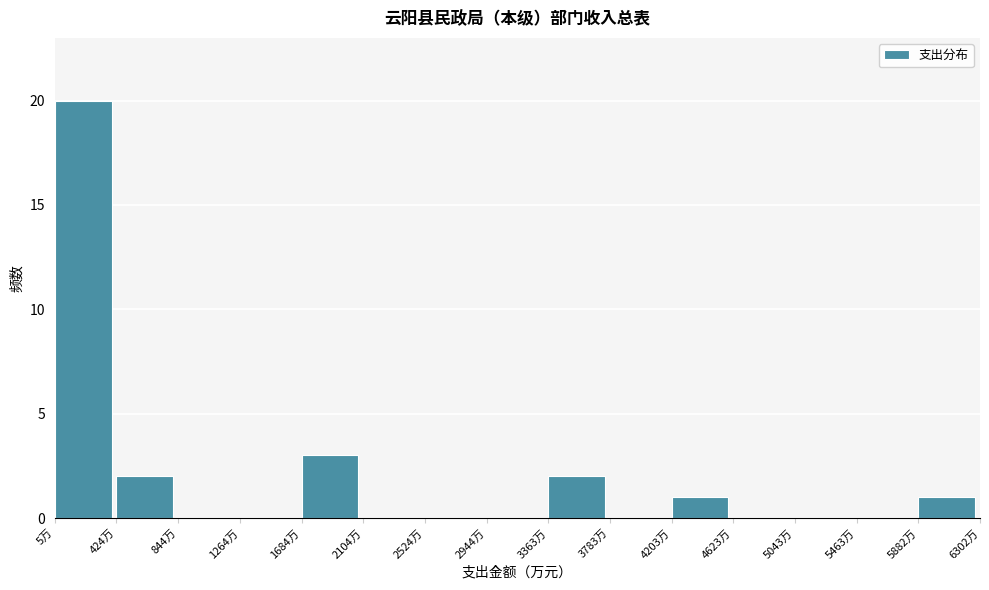

How tall is the bar that spans 5900 to 6300 on the x-axis? Neither the bar edges nor the heights are printed on the chart, so give them approximately, as read against the axes.

1